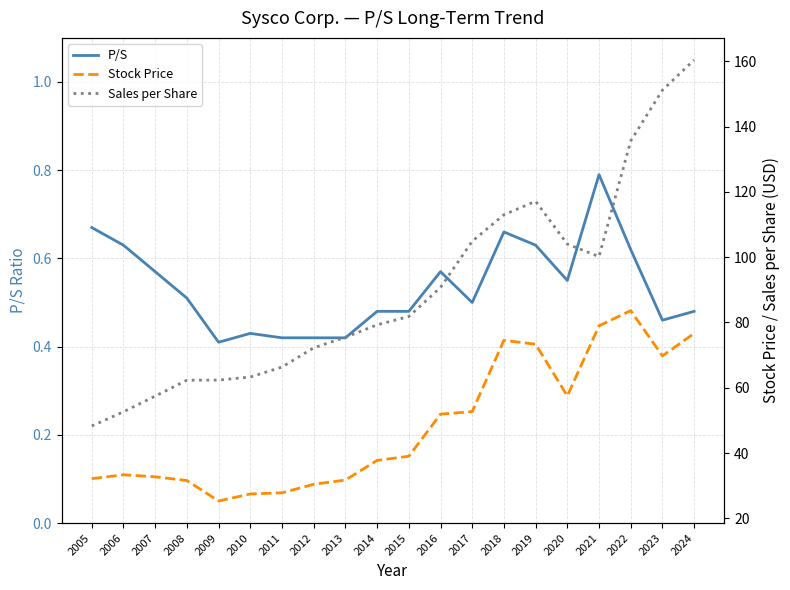

Reading right to left, extract all data points from this chart.

P/S: 0.5	0.5	0.6	0.8	0.6	0.6	0.7	0.5	0.6	0.5	0.5	0.4	0.4	0.4	0.4	0.4	0.5	0.6	0.6	0.7
Stock Price: 76.7	69.8	83.6	79.0	57.5	73.3	74.5	52.7	51.9	39.0	37.8	31.7	30.4	27.8	27.5	25.3	31.6	32.7	33.4	32.2
Sales per Share: 160.4	151.2	135.6	100.2	104.0	117.1	113.0	104.9	90.7	81.8	79.3	75.5	72.2	66.3	63.3	62.4	62.3	57.5	52.7	48.3